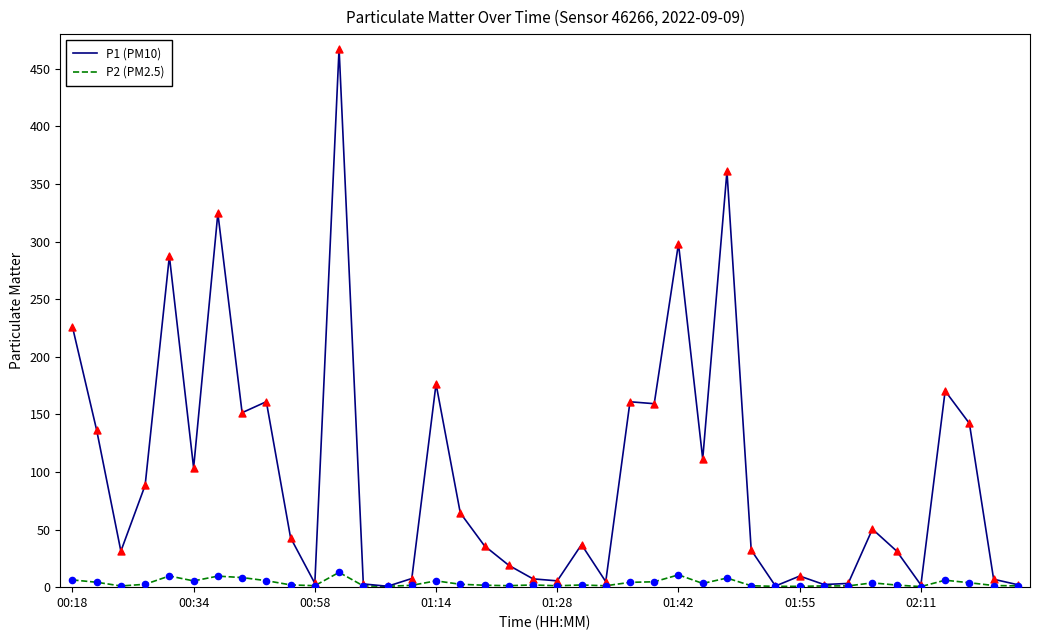

What are all the series names shown in the legend?

P1 (PM10), P2 (PM2.5)